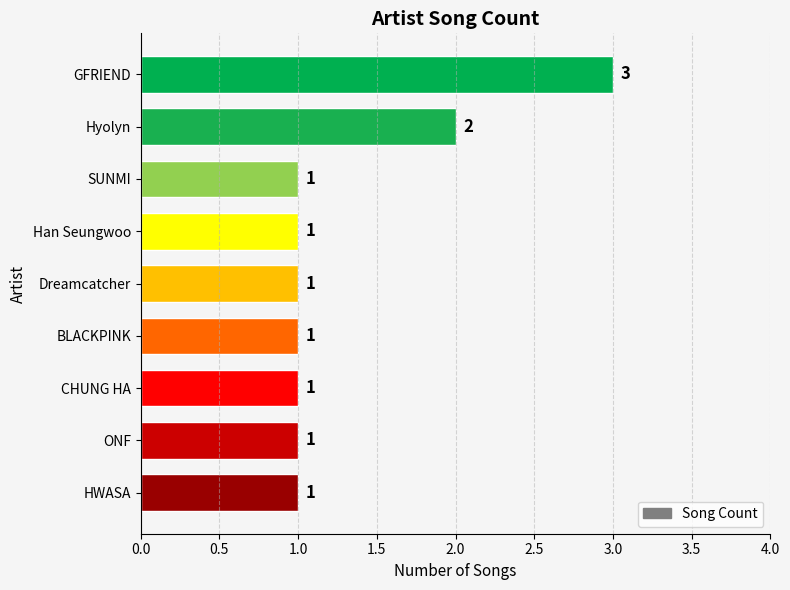

What is the label of the 6th bar from the bottom?

Han Seungwoo